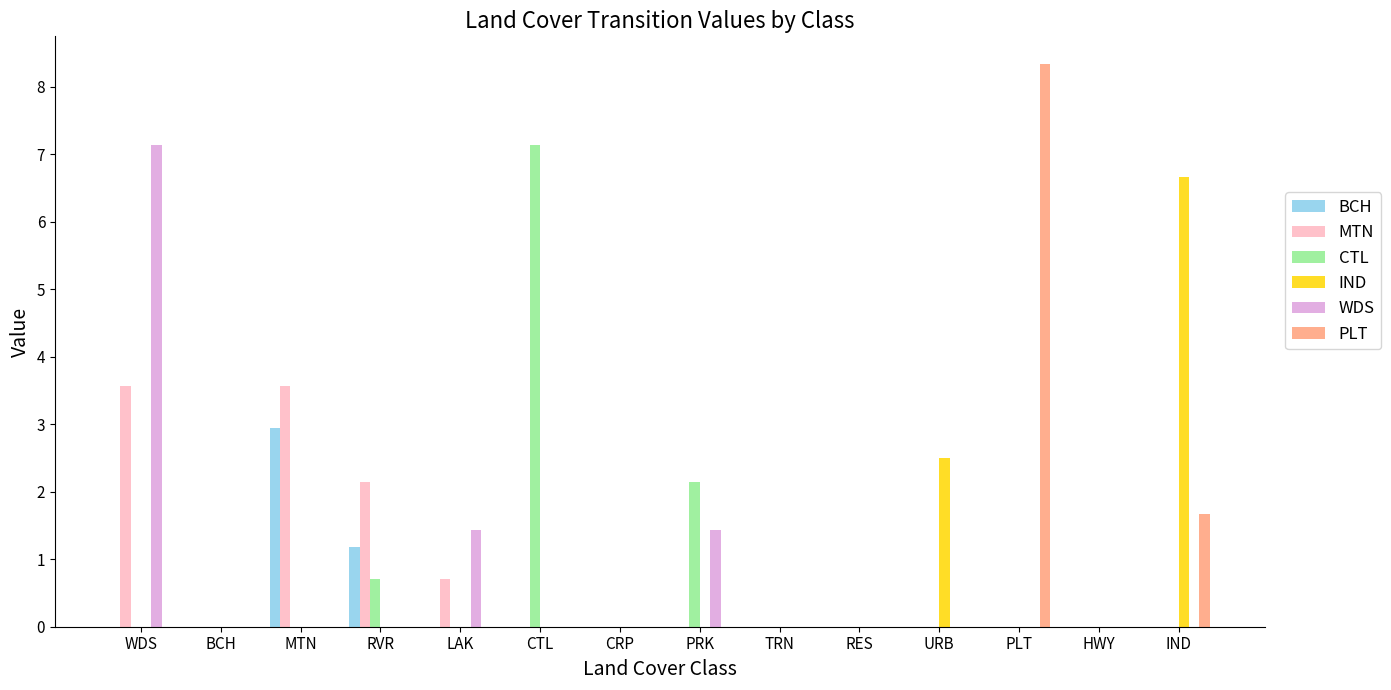

Between WDS and CRP, which series saw the biggest shift?

WDS